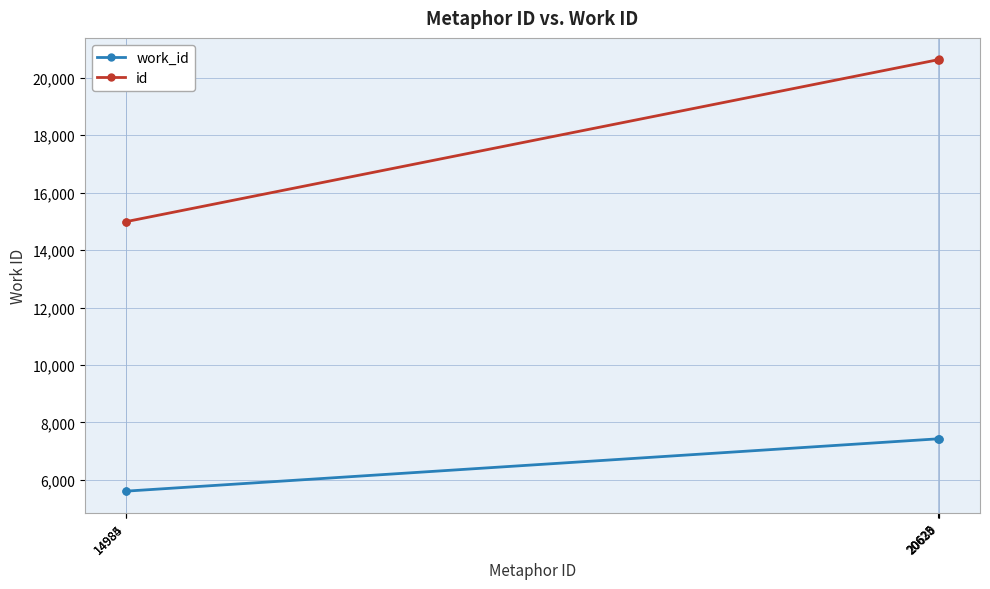

At how many categories does at least one series exceed 11444?

5